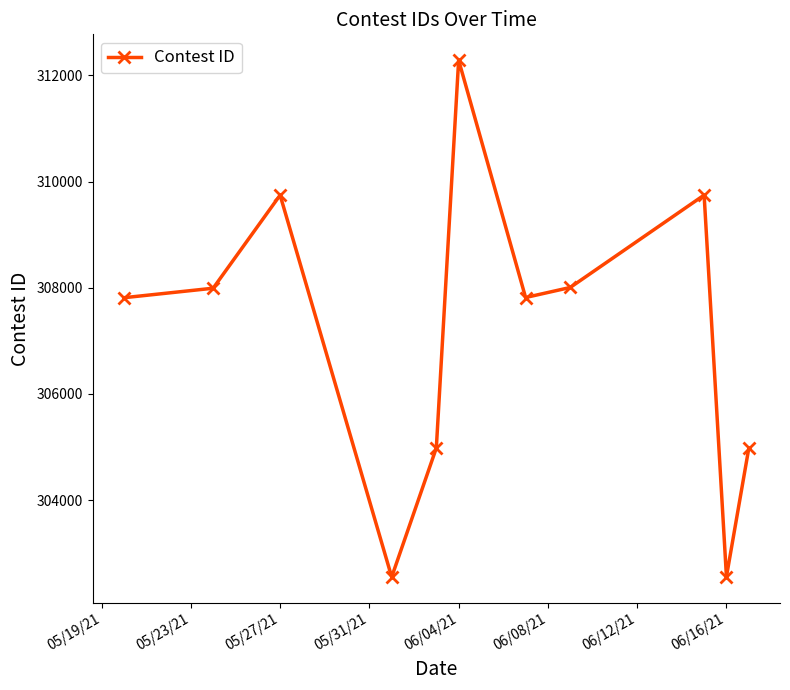

What is the difference between the maximum and minimum values?

9732